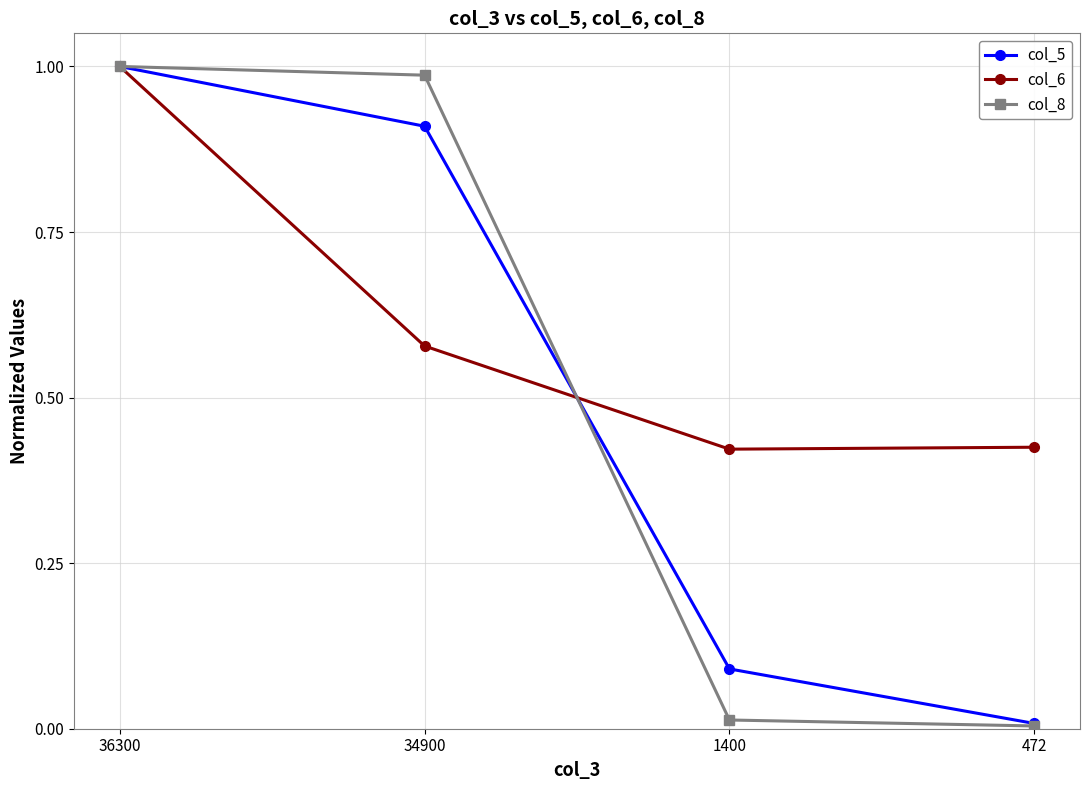

At which category does the chart reach its peak across all series?

36300